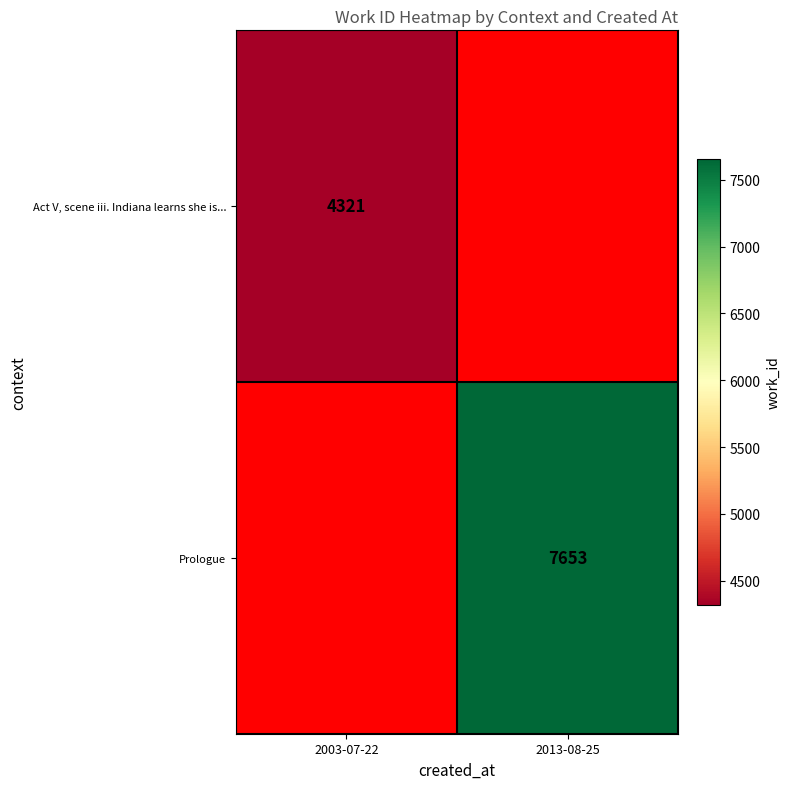

The value of Act V, scene iii. Indiana learns she is... at 2003-07-22 is 4321. True or false?

True